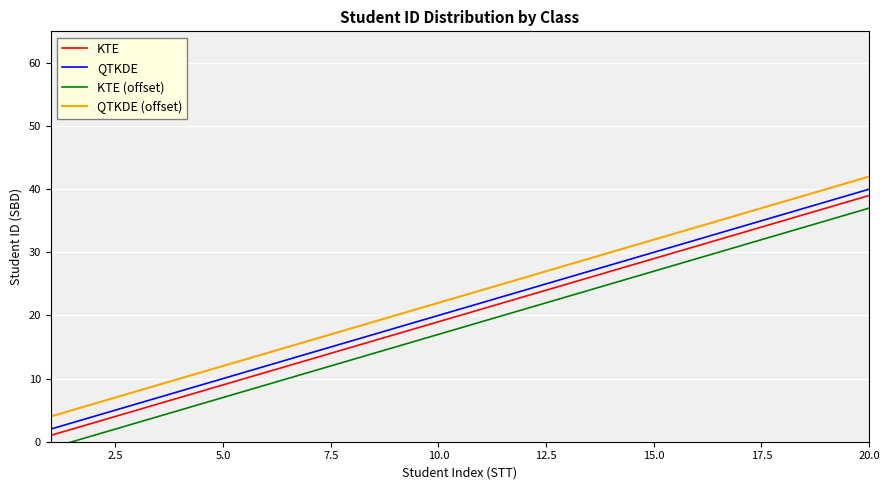

True or false: KTE and QTKDE intersect in this chart.

False